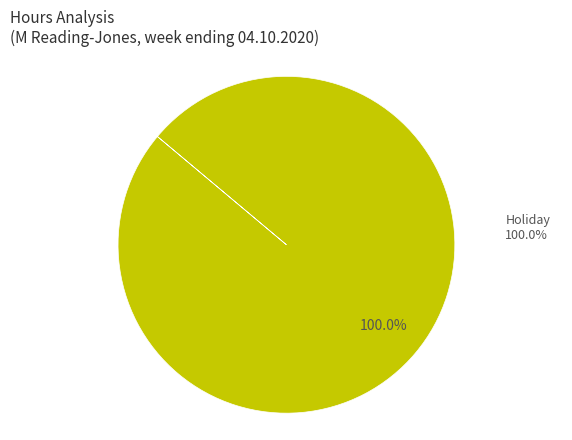

Does OT2 represent more than half of the total?

No